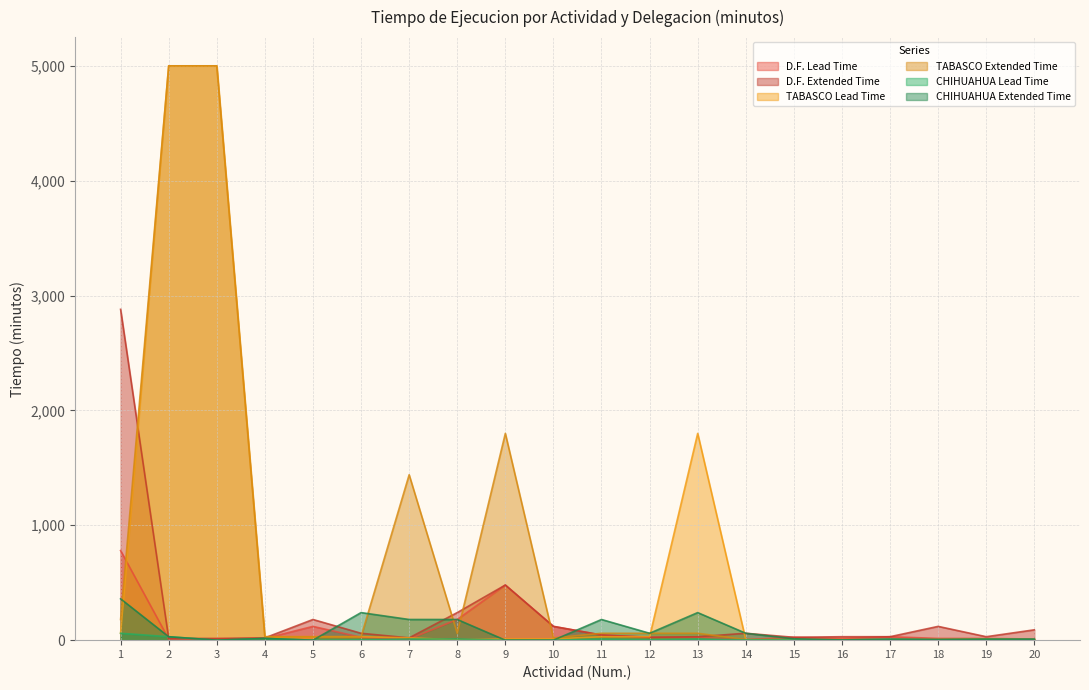

At which label is CHIHUAHUA Lead Time closest to 30?

2